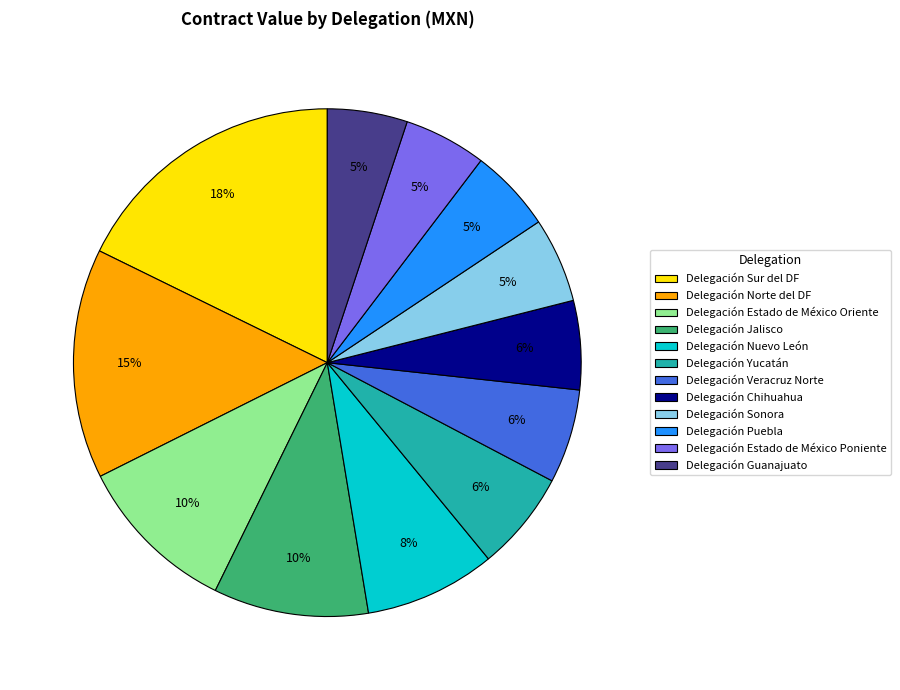

Do Delegación Norte del DF and Delegación Yucatán together represent more than half of the pie?

No